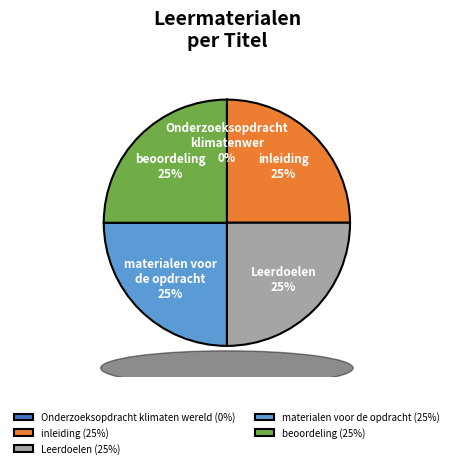

True or false: materialen voor de opdracht (25%) accounts for 25% of the total.

True